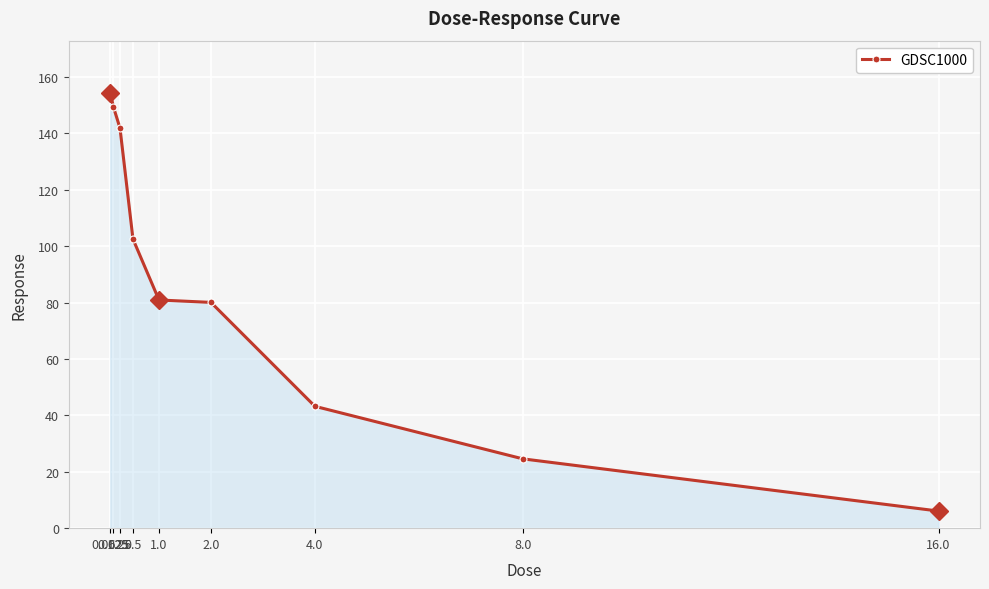

What is the difference between the second highest and minimum values?

143.2